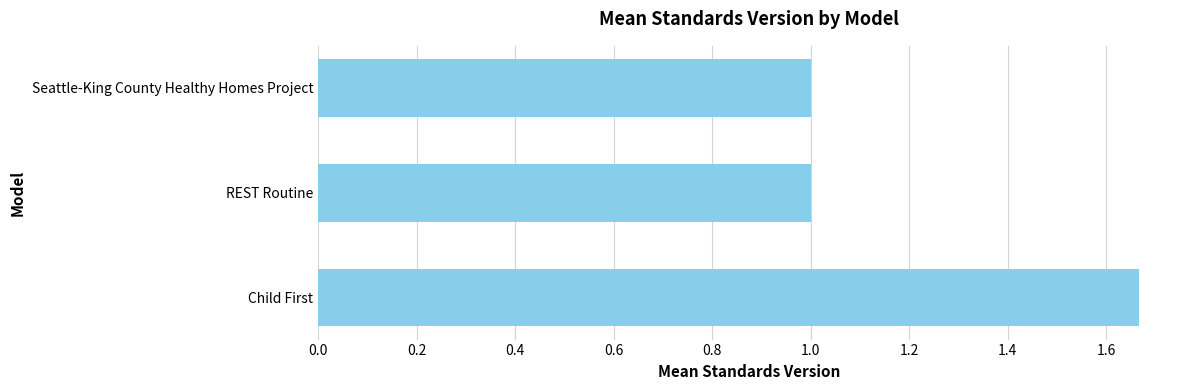

What value does the data have at REST Routine?

1.0